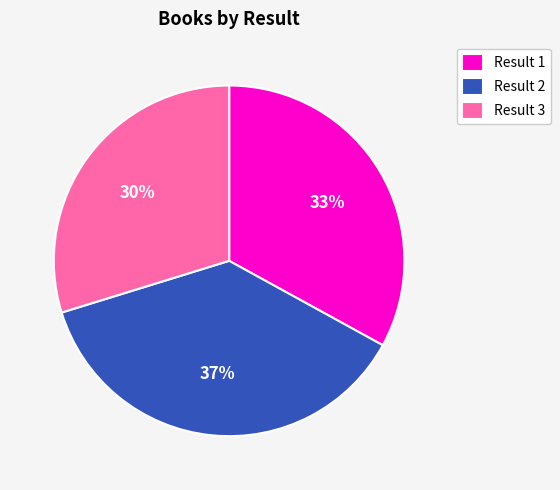

Do Result 2 and Result 3 together represent more than half of the pie?

Yes